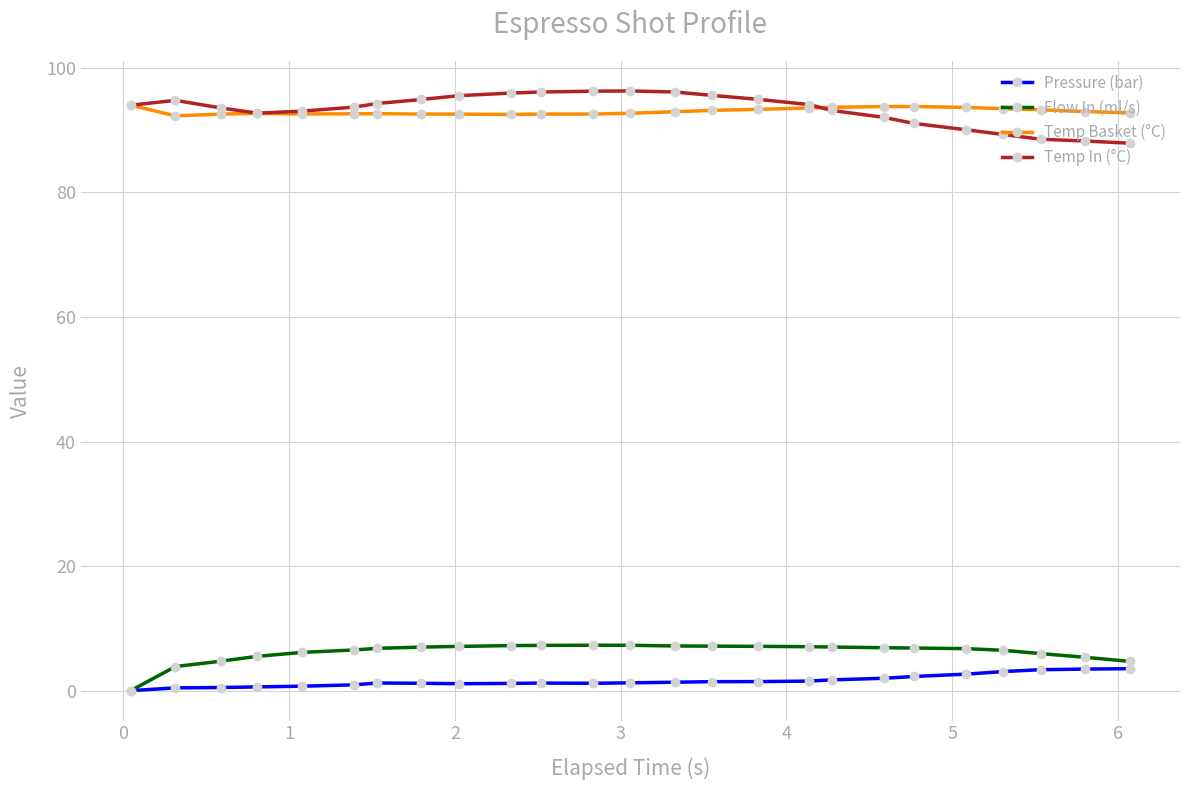

What is the highest value of the Flow In (ml/s) series?

7.3